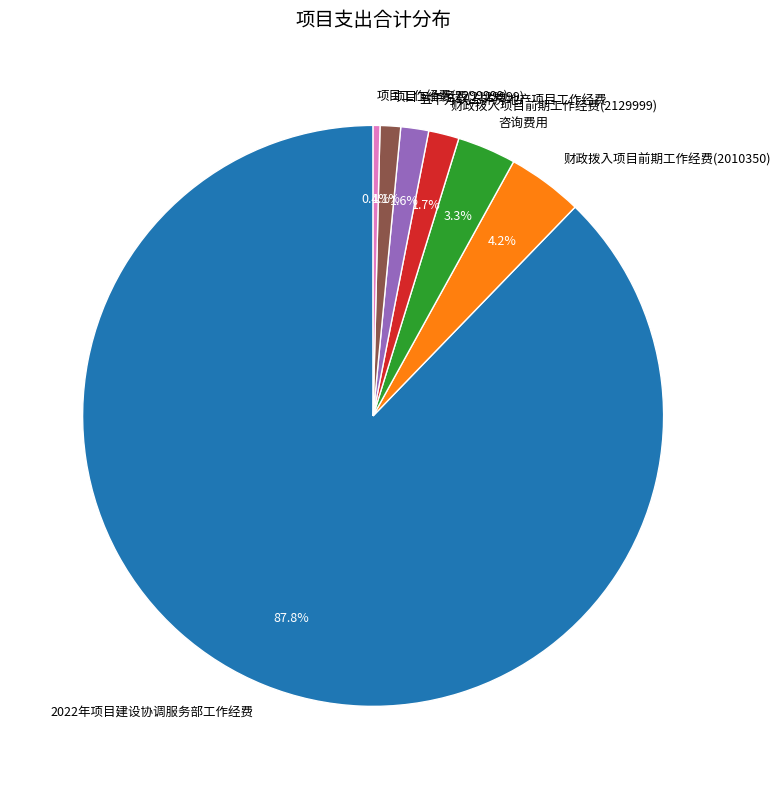

Which category accounts for the majority?

2022年项目建设协调服务部工作经费